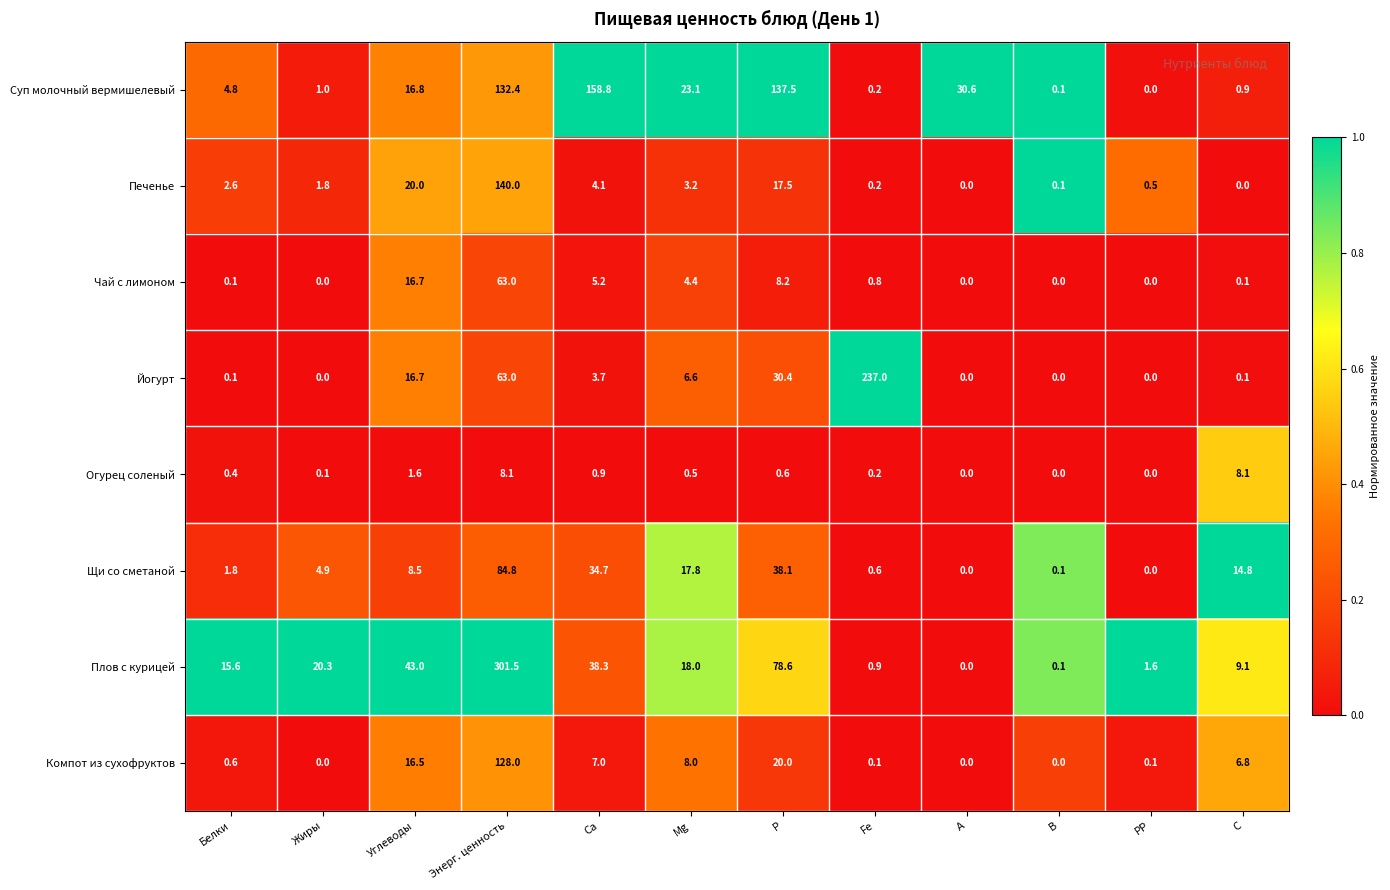

List the series in order of their peak value, highest first.

Плов с курицей, Йогурт, Суп молочный вермишелевый, Печенье, Компот из сухофруктов, Щи со сметаной, Чай с лимоном, Огурец соленый